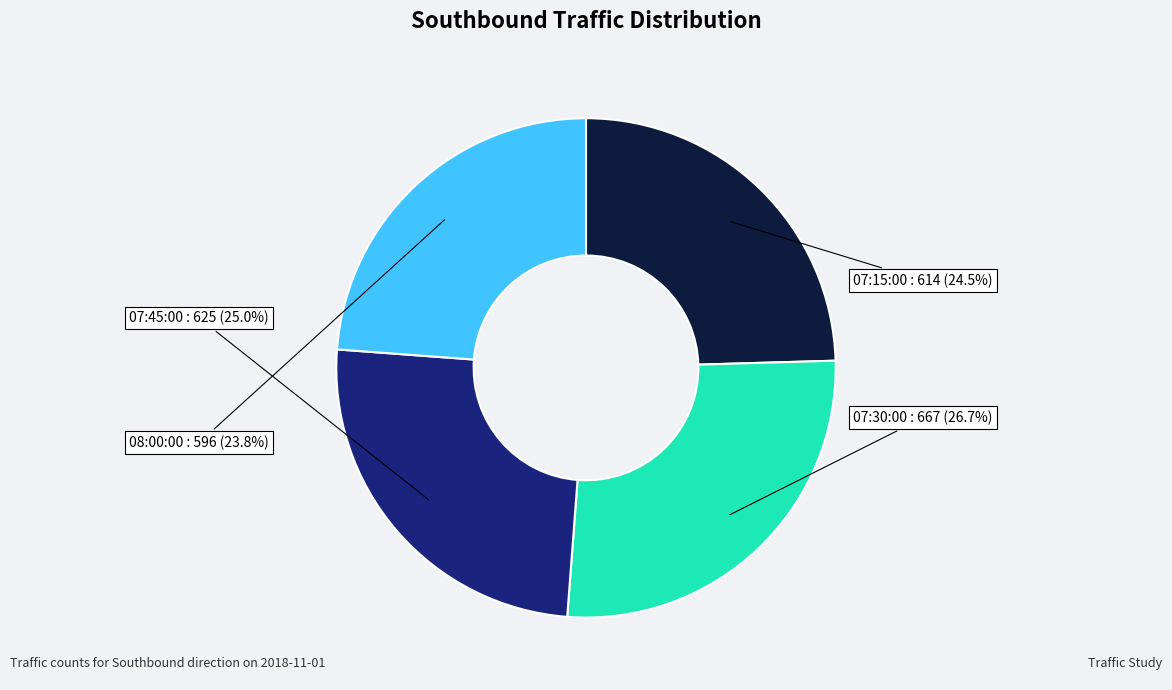

Is there any slice that represents more than half of the pie?

No